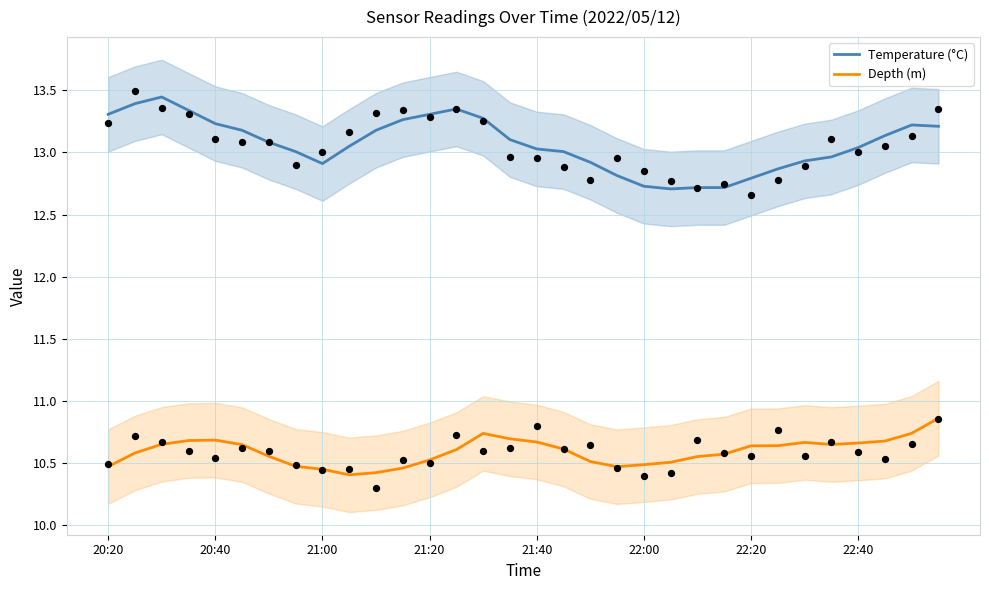

Which series reaches the minimum Y coordinate?

Depth (m)